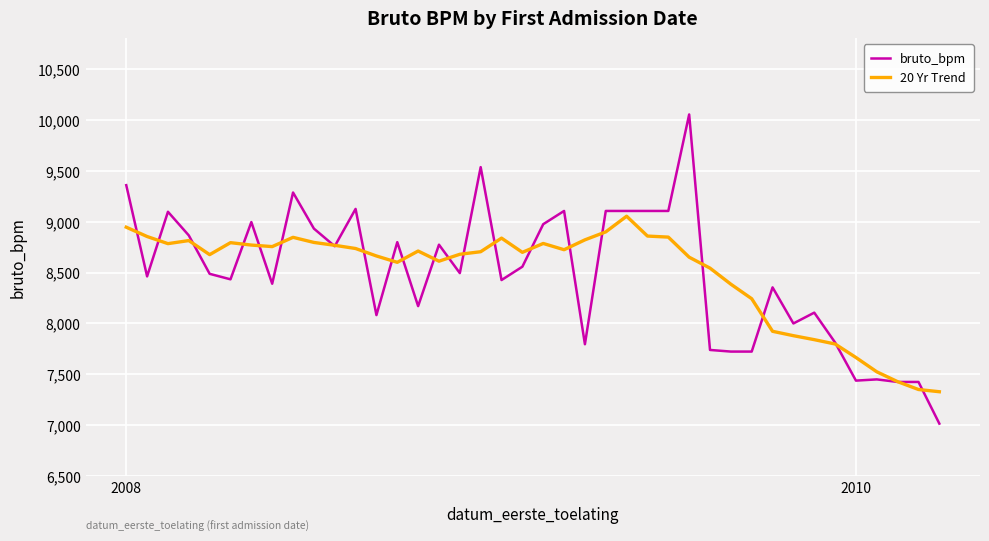

What is the smallest value displayed?

7017.0